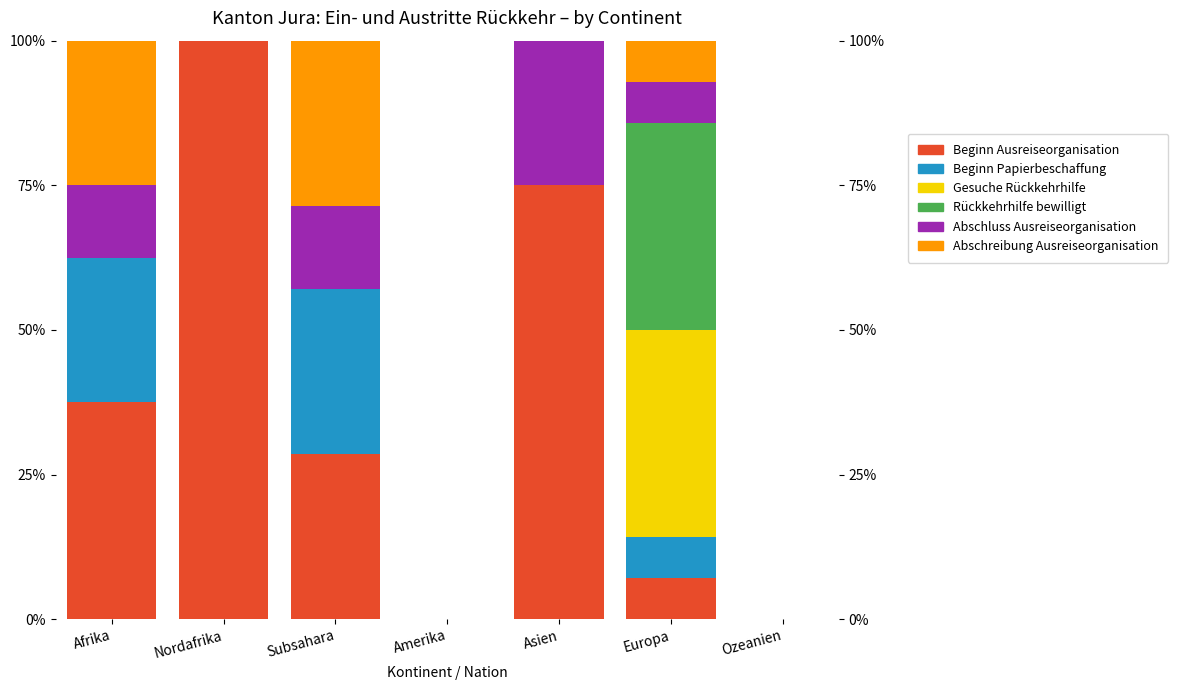

What is the label of the 1st bar from the left?

Afrika